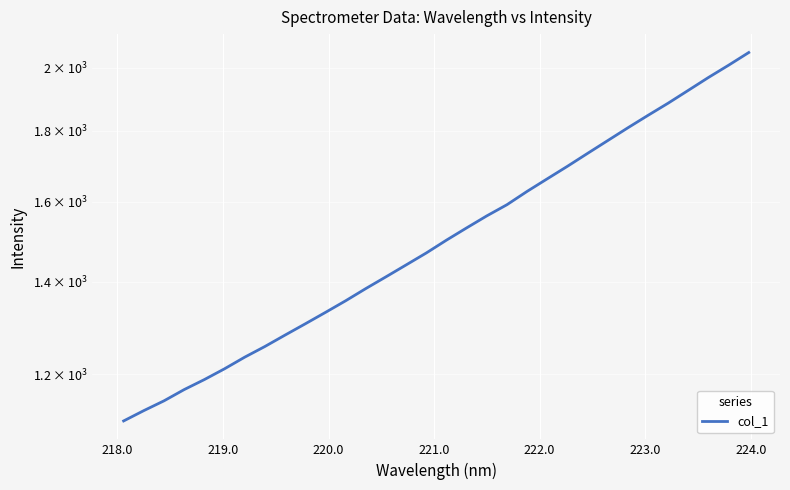

What is the sum of all values?

48595.0